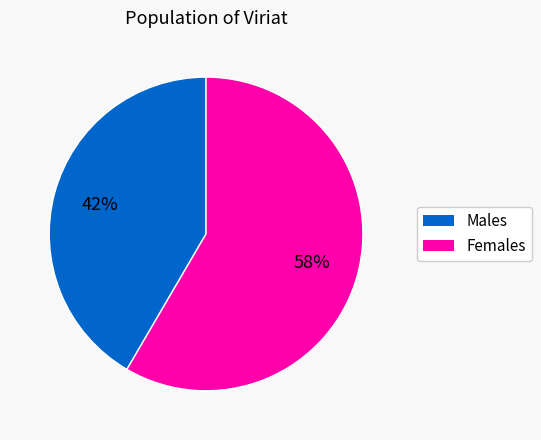

Is there a majority slice in this chart?

Yes